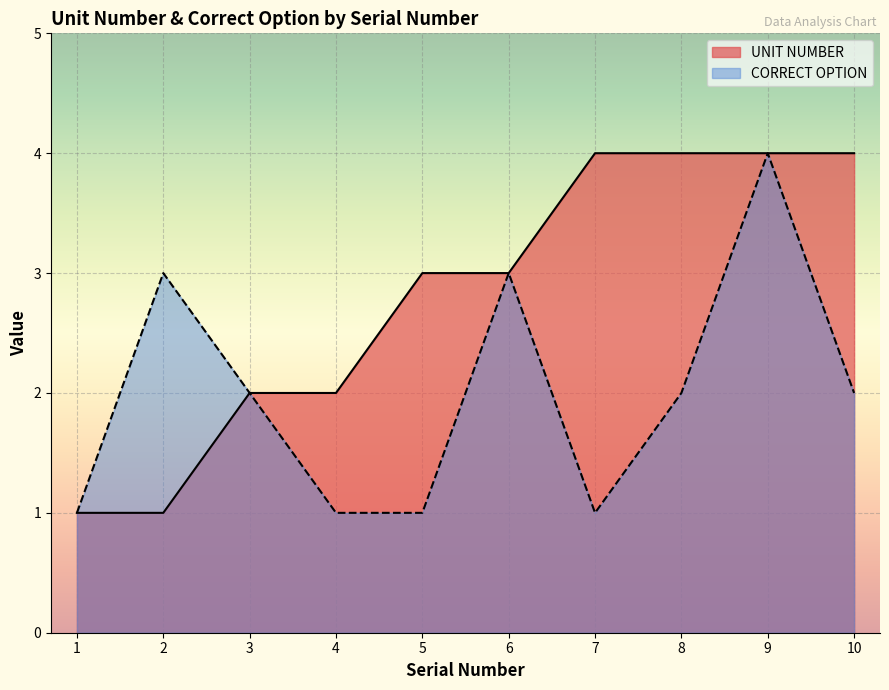

Is it true that CORRECT OPTION equals 2 at 5?

False